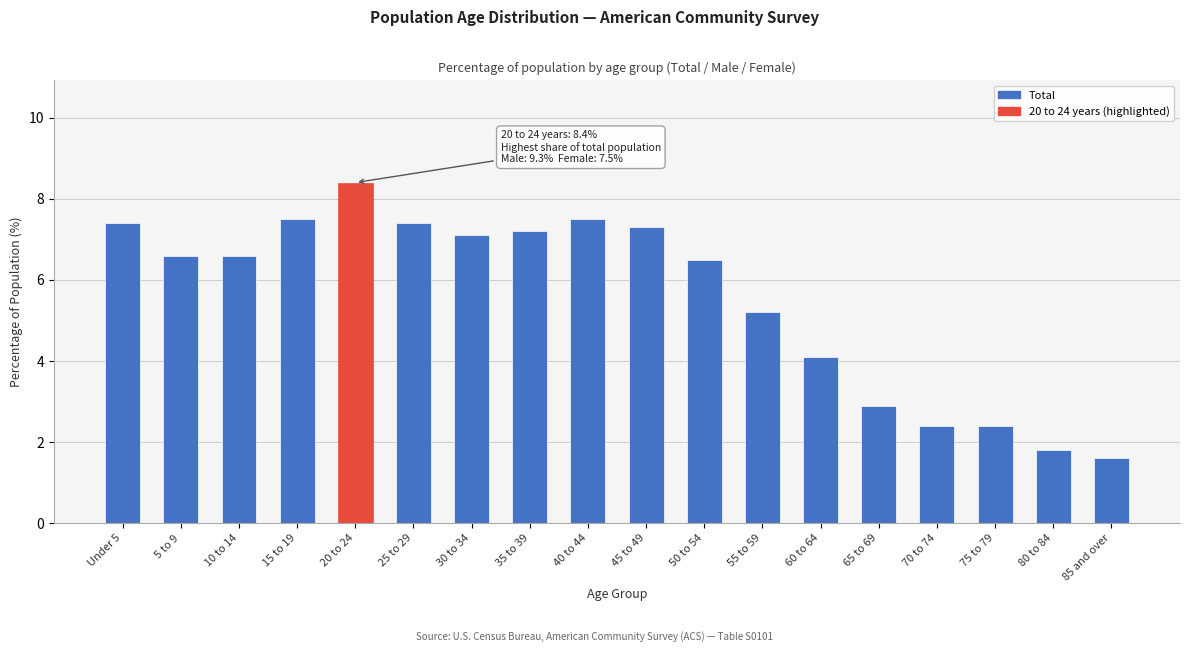

Reading left to right, extract all data points from this chart.

7.4	6.6	6.6	7.5	8.4	7.4	7.1	7.2	7.5	7.3	6.5	5.2	4.1	2.9	2.4	2.4	1.8	1.6